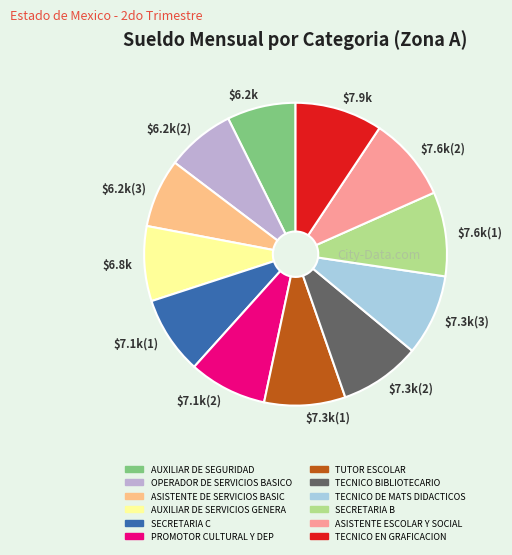

The $6.2k(2) slice represents 1% of the pie. True or false?

False